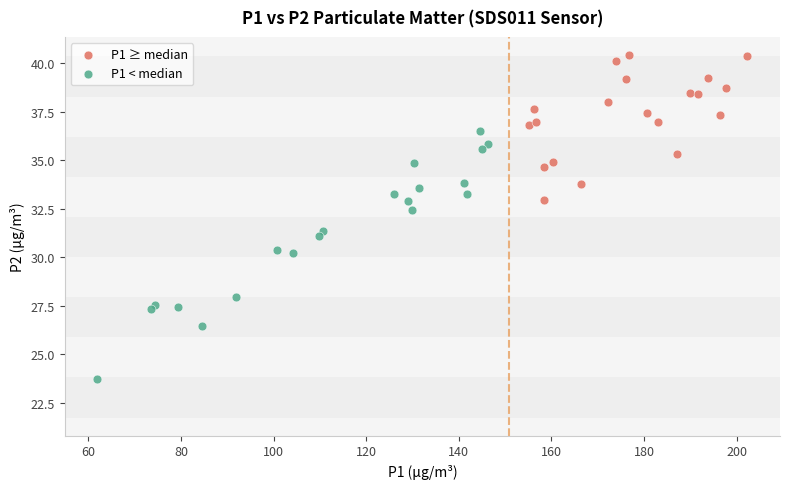

Which series reaches the minimum Y coordinate?

P1 < median